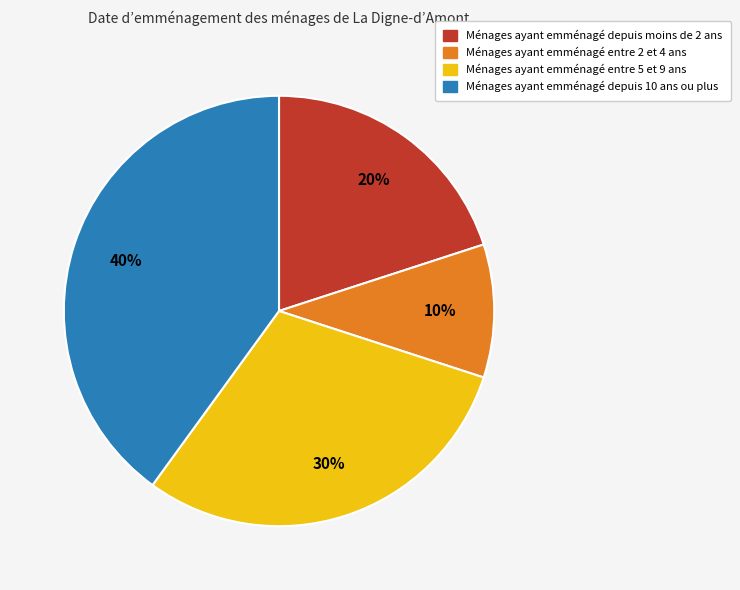

Count the number of slices in the pie.

4